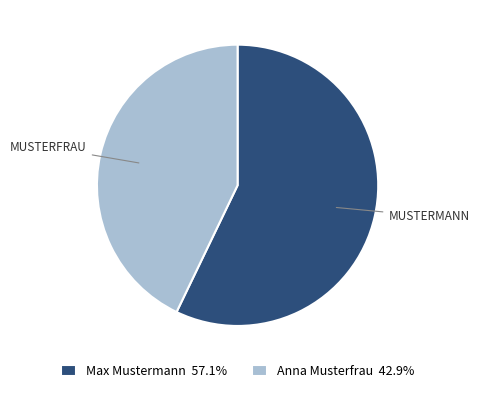

Is the sum of Max Mustermann 57.1% and Anna Musterfrau 42.9% greater than half?

Yes